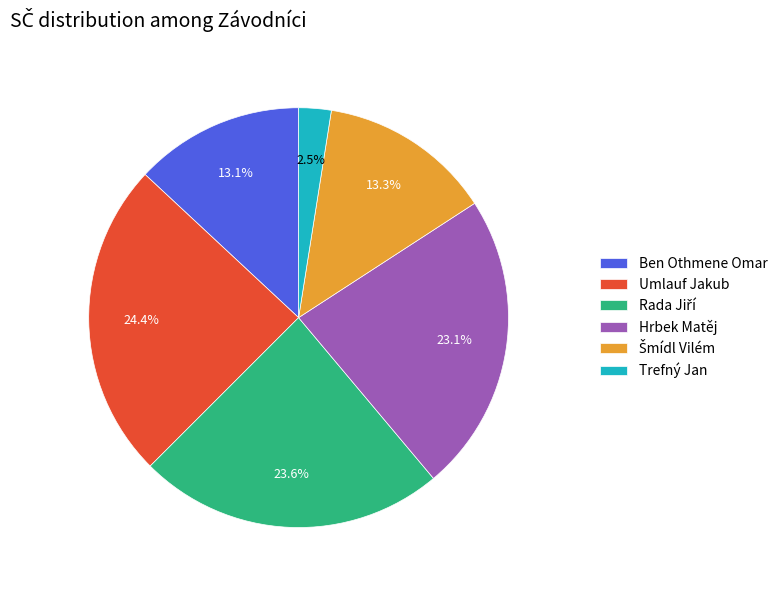

What is the largest slice in the pie chart?

Umlauf Jakub